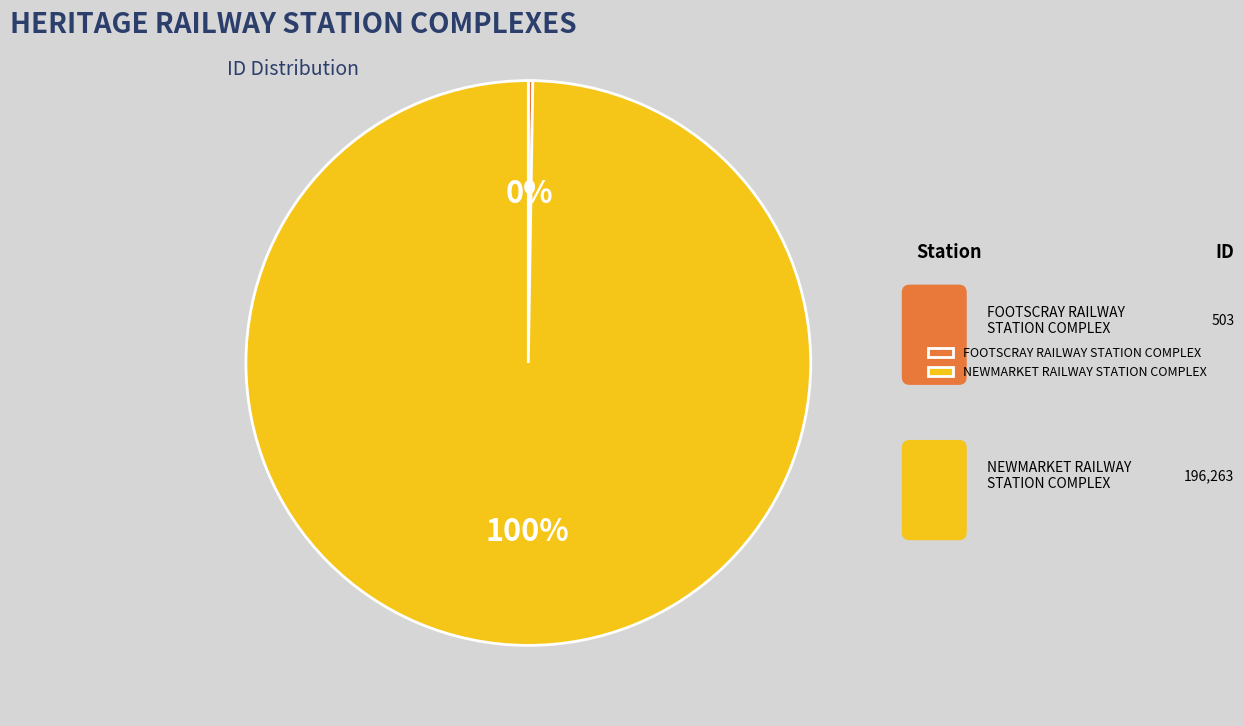

To the nearest percent, what is the difference between the largest and smallest slice percentages?

99%